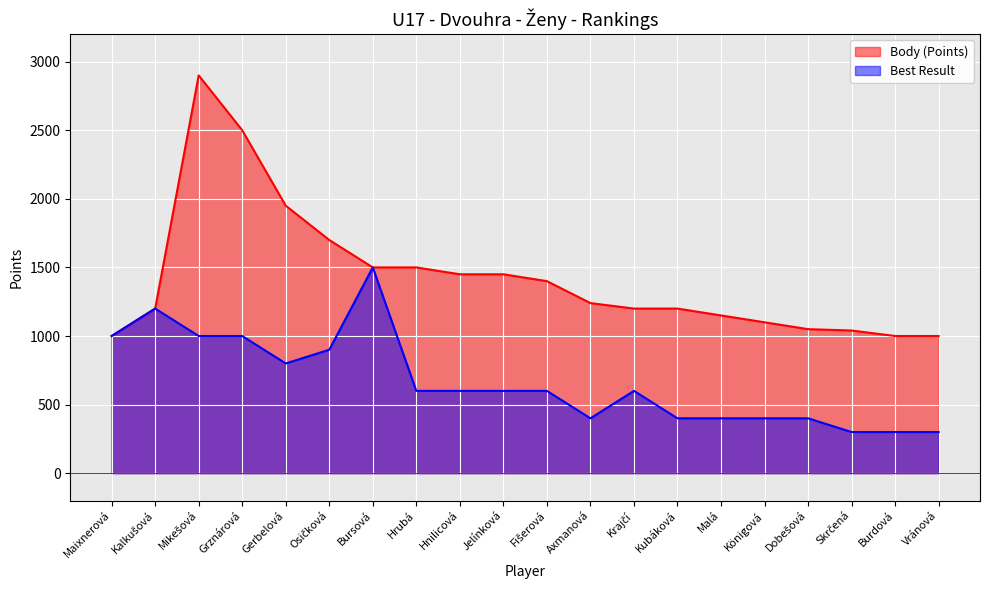

What is the sum of the Best Result values at Krajčí and Hrubá?

1200